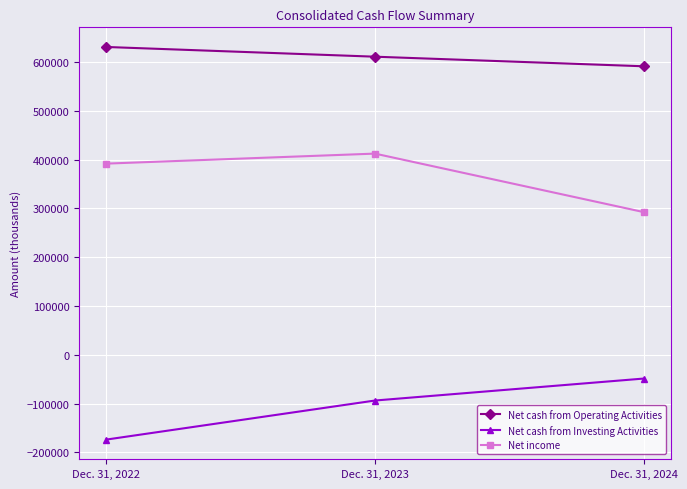

At which category is the sum across all series the highest?

Dec. 31, 2023